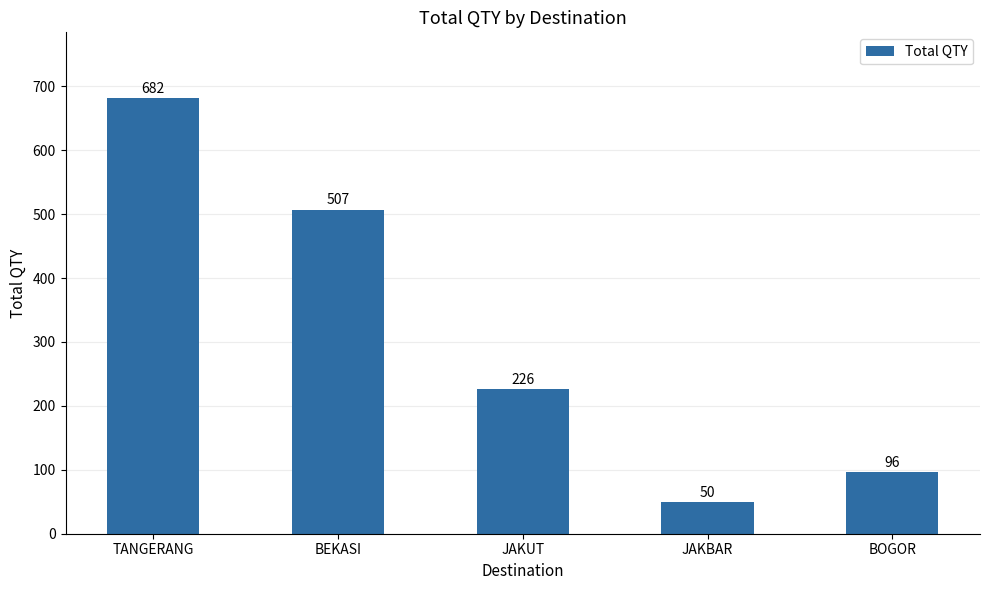

The value at TANGERANG is 682. True or false?

True